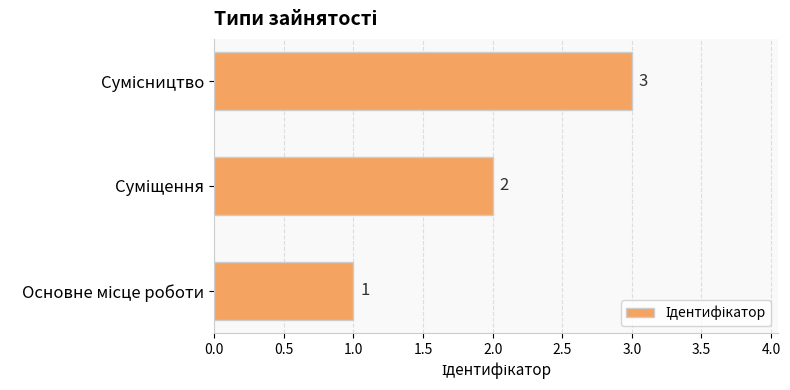

What is the greatest value displayed?

3